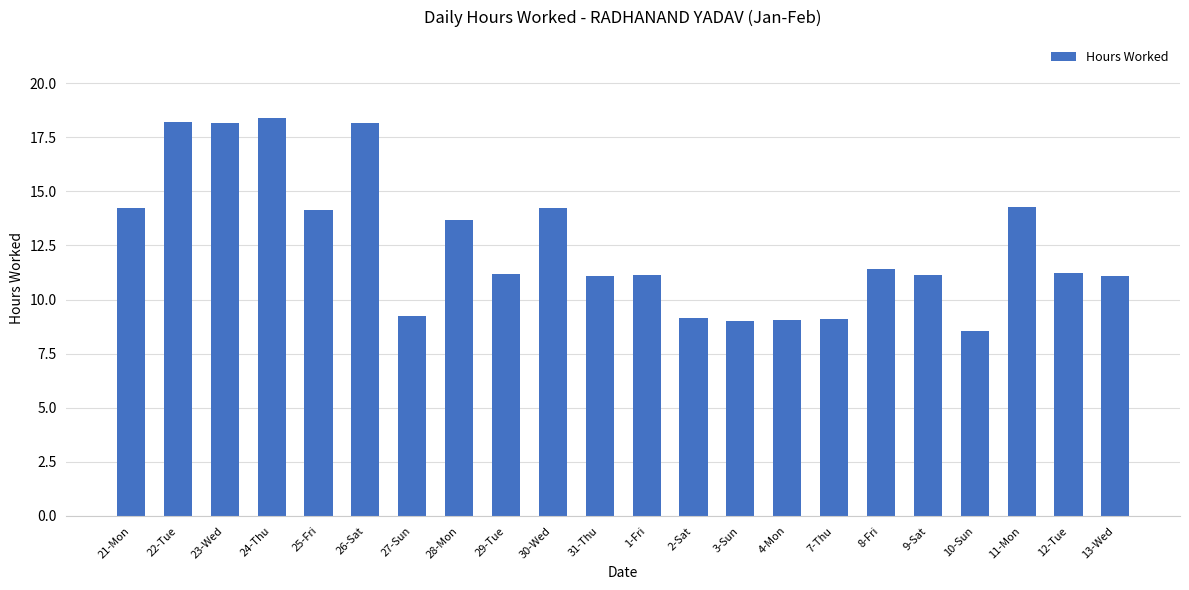

Approximately how many times larger is the value at 23-Wed compared to 11-Mon?

1.3